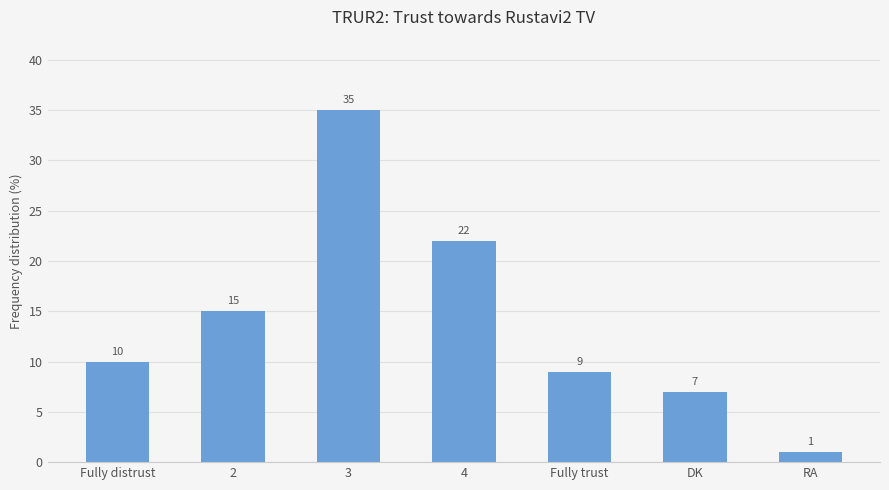

List the labels in order of value, largest first.

3, 4, 2, Fully distrust, Fully trust, DK, RA